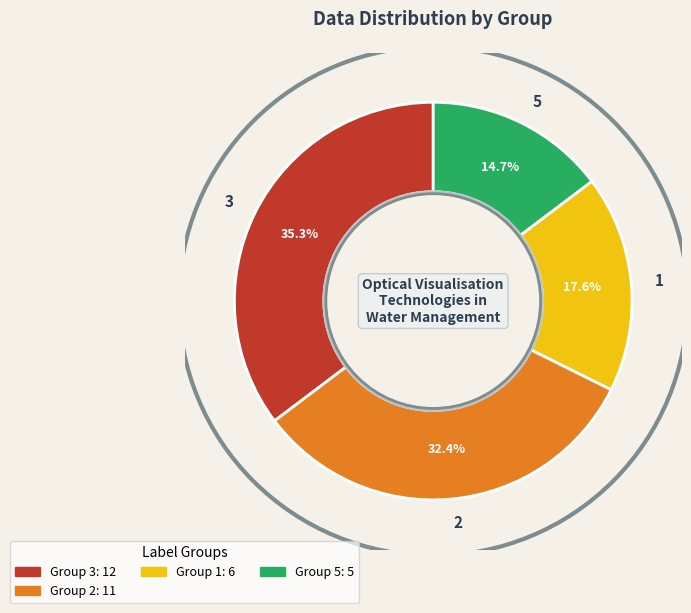

The 5 slice represents 9% of the pie. True or false?

False